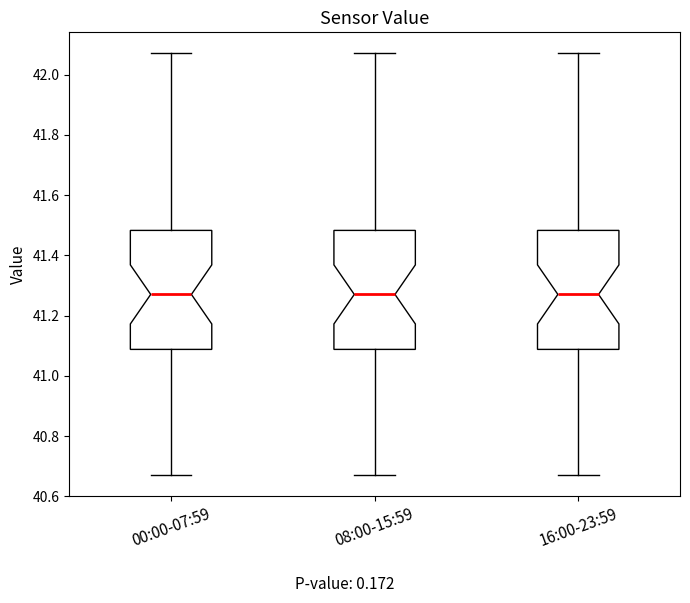

Where is the lower edge of the box for 08:00-15:59 on the y-axis? The values are not printed on the chart, so give them approximately, as read against the axis.

41.08